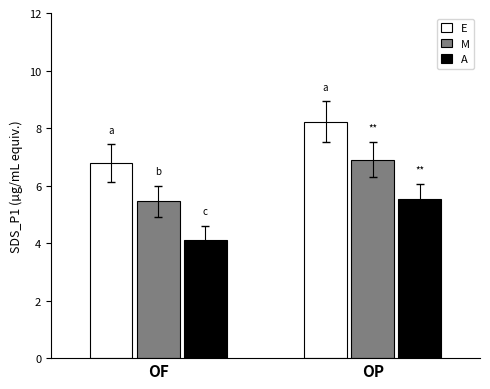

Is it true that M equals 2.6 at OF?

False